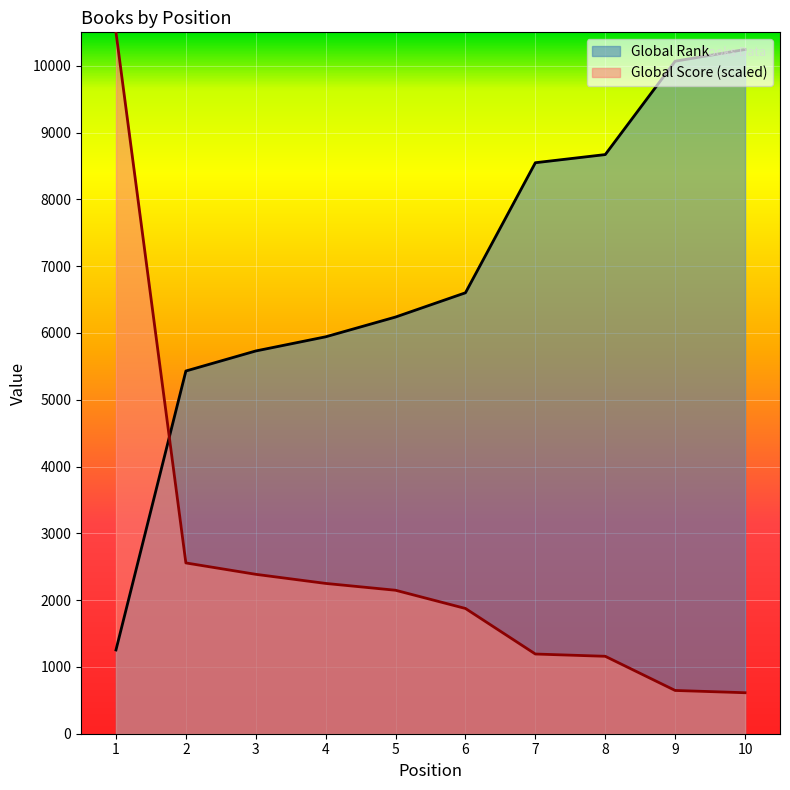

Reading right to left, list all the values displayed in this chart.

Global Rank: 10=10243.0	9=10068.0	8=8670.0	7=8548.0	6=6601.0	5=6238.0	4=5942.0	3=5730.0	2=5430.0	1=1254.0
Global Score: 10=613.6	9=647.7	8=1159.1	7=1193.2	6=1875.0	5=2147.7	4=2250.0	3=2386.4	2=2556.8	1=10500.0